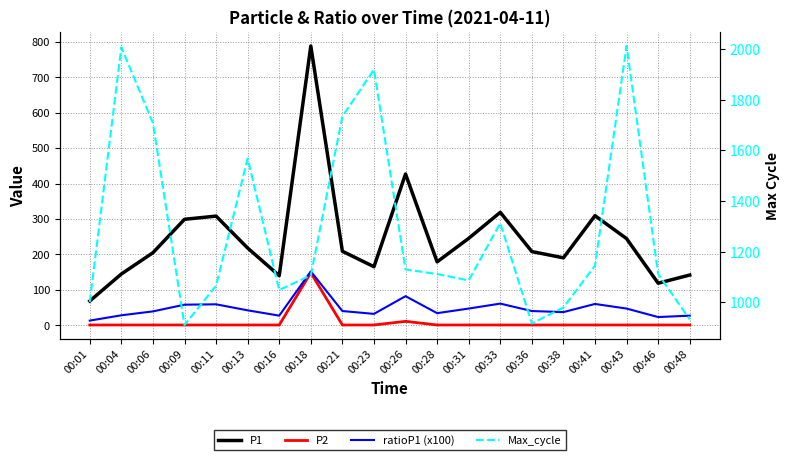

True or false: P2 and ratioP1 (x100) cross at least once.

False